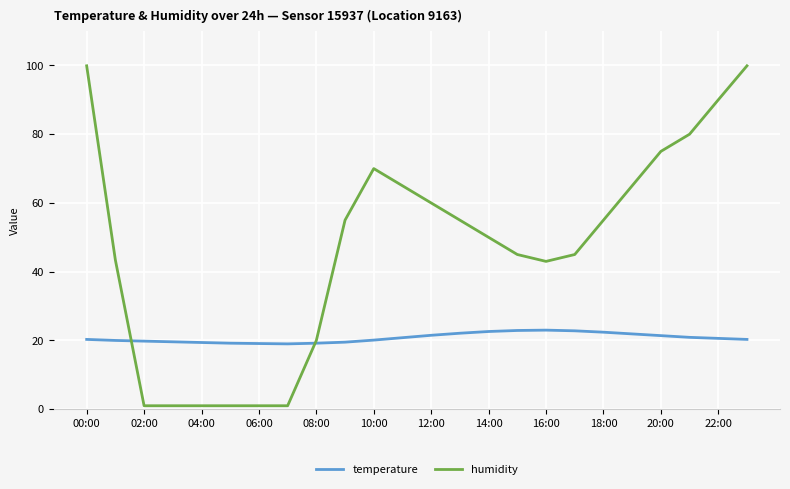

Which series has the widest spread of values?

humidity